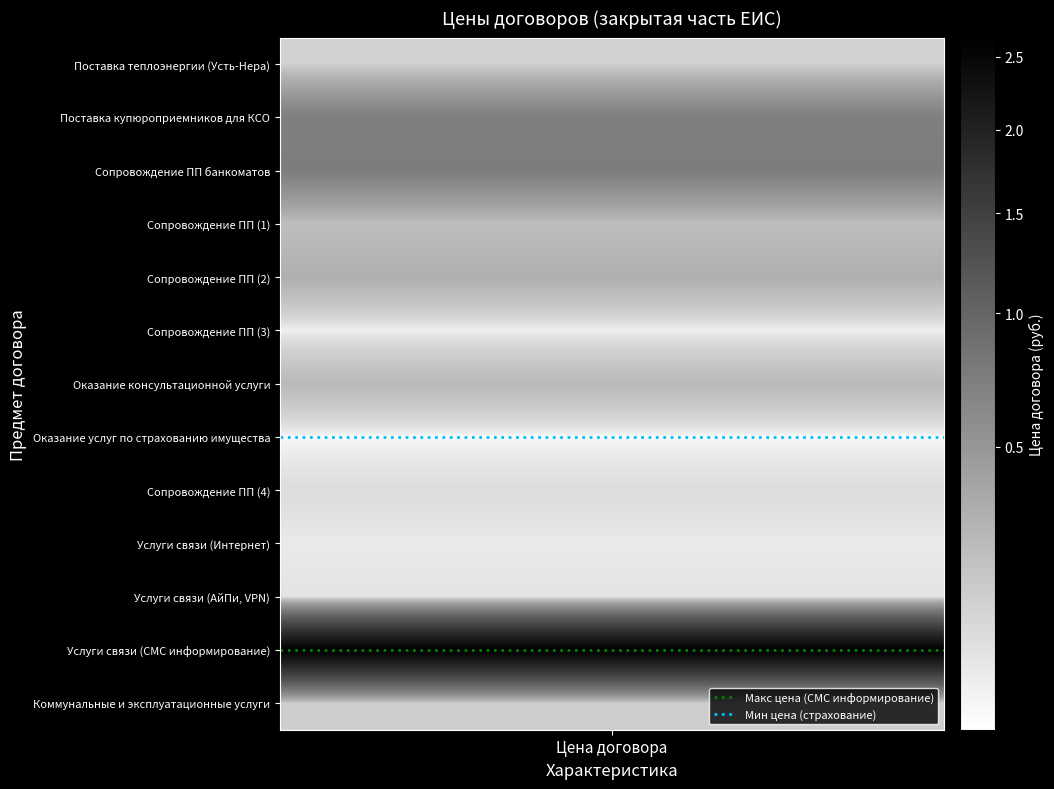

What is the total value across all series at Цена договора?

18